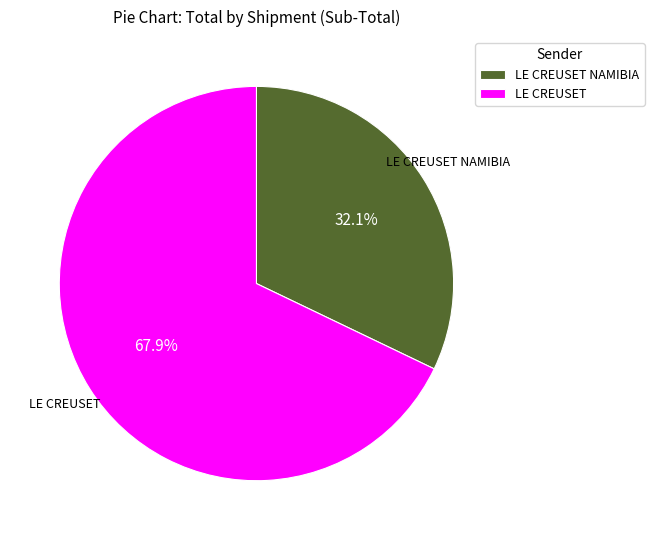

Is there any slice that represents more than half of the pie?

Yes